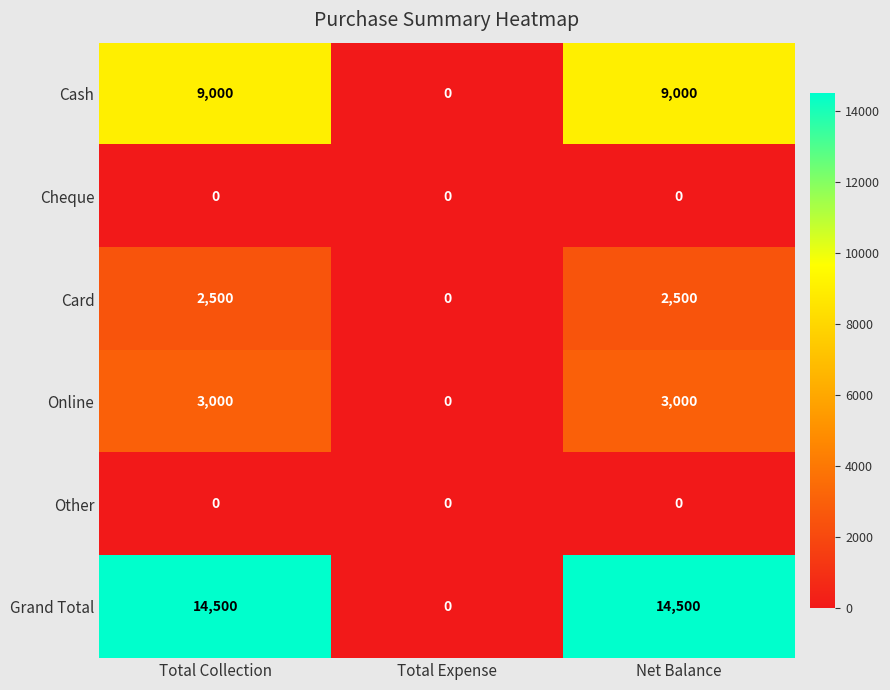

The value of Other at Total Expense is 0. True or false?

True